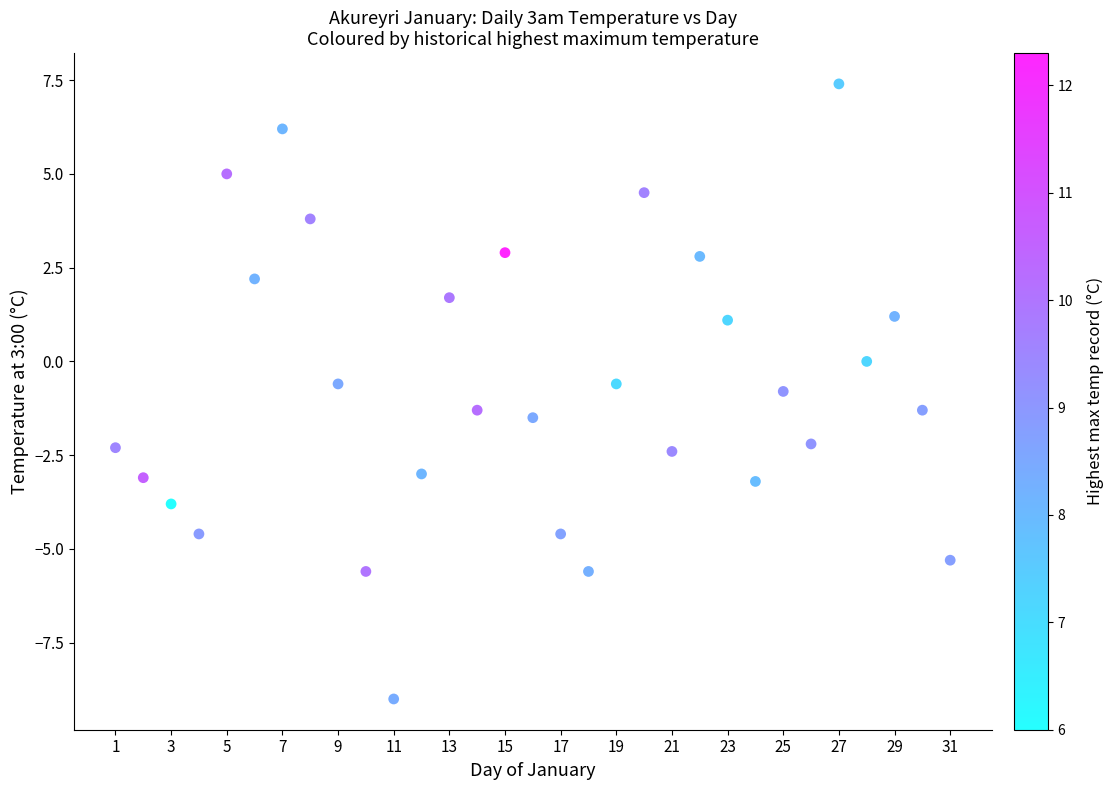

What is the range of X values (max minus min)?

30.0